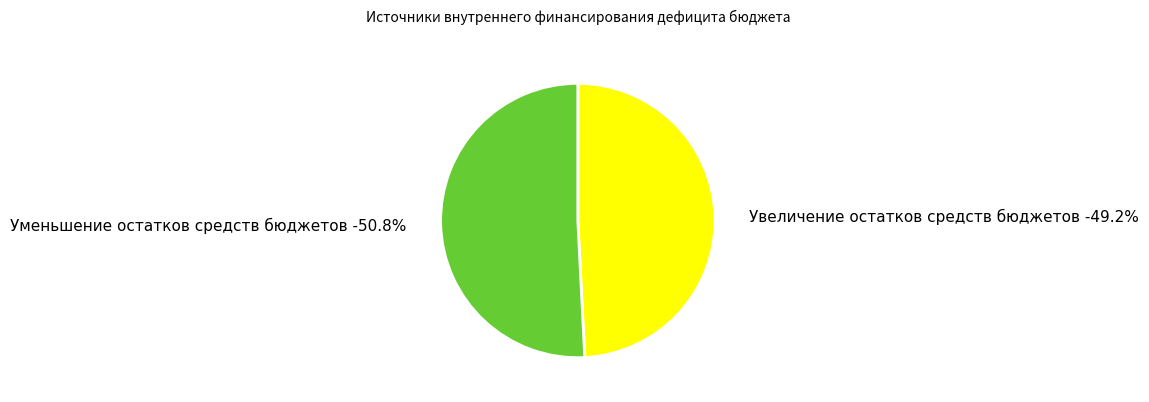

Which slice is the largest?

Уменьшение остатков средств бюджетов